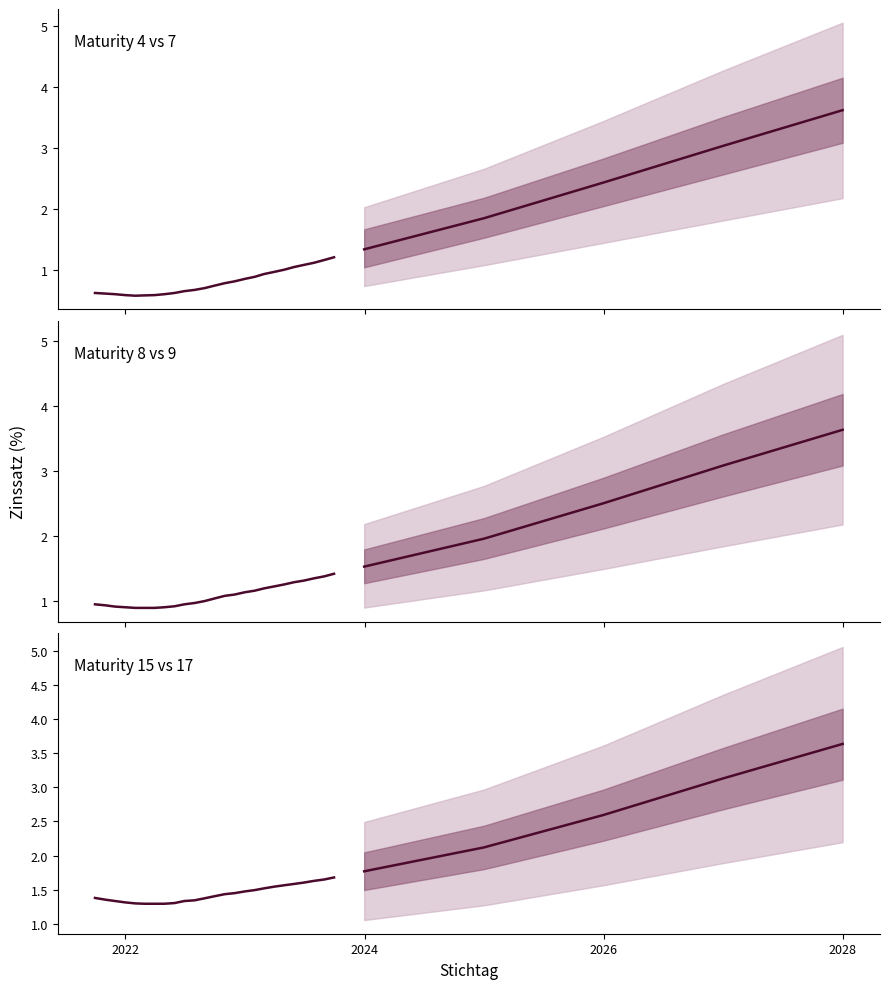

Count the number of data series in this chart.

6